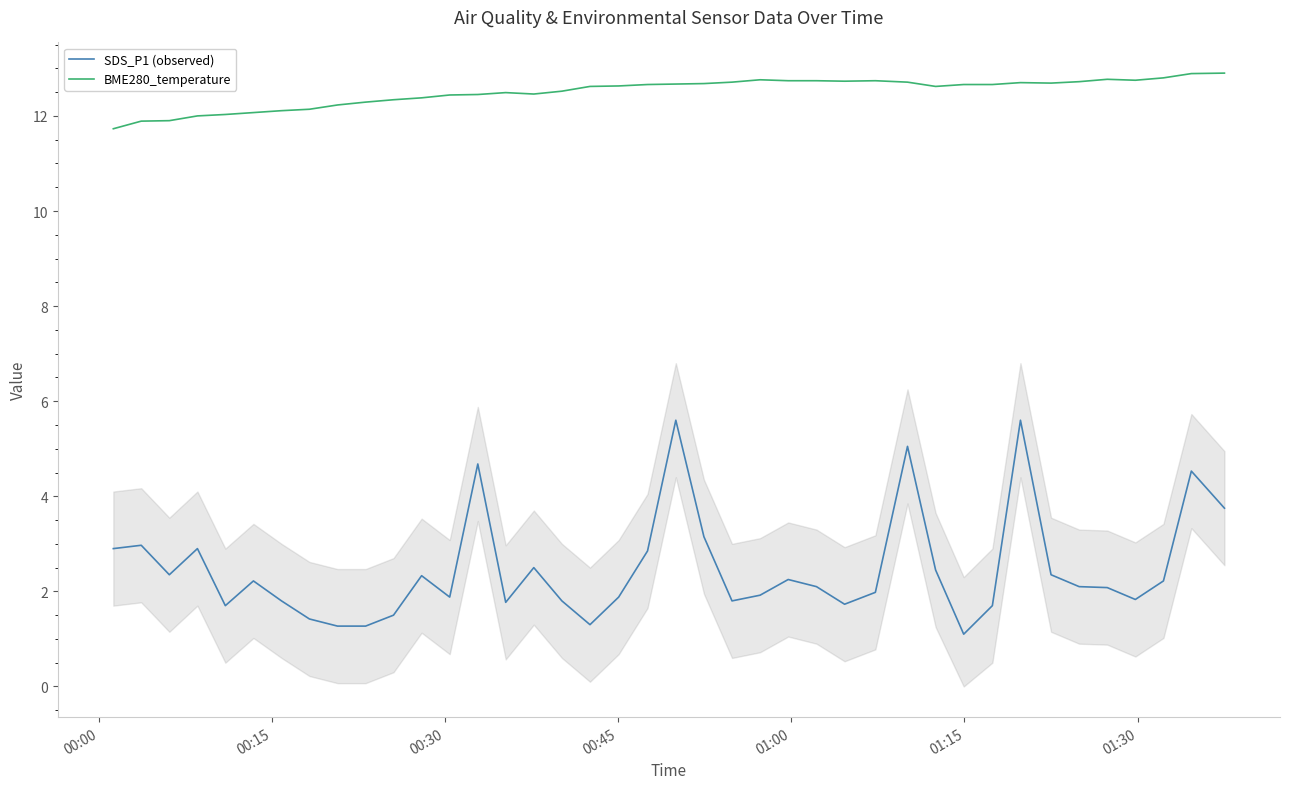

Rank the series by their average value, from lowest to highest.

SDS_P1 (observed), BME280_temperature